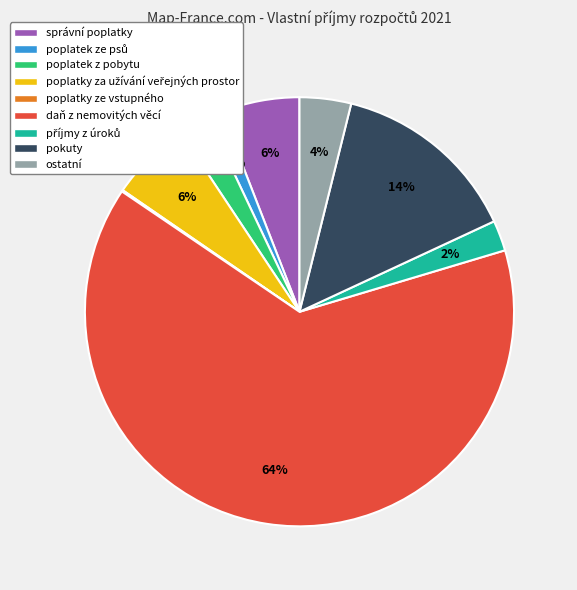

Is it true that poplatek z pobytu is 16% of the pie?

False